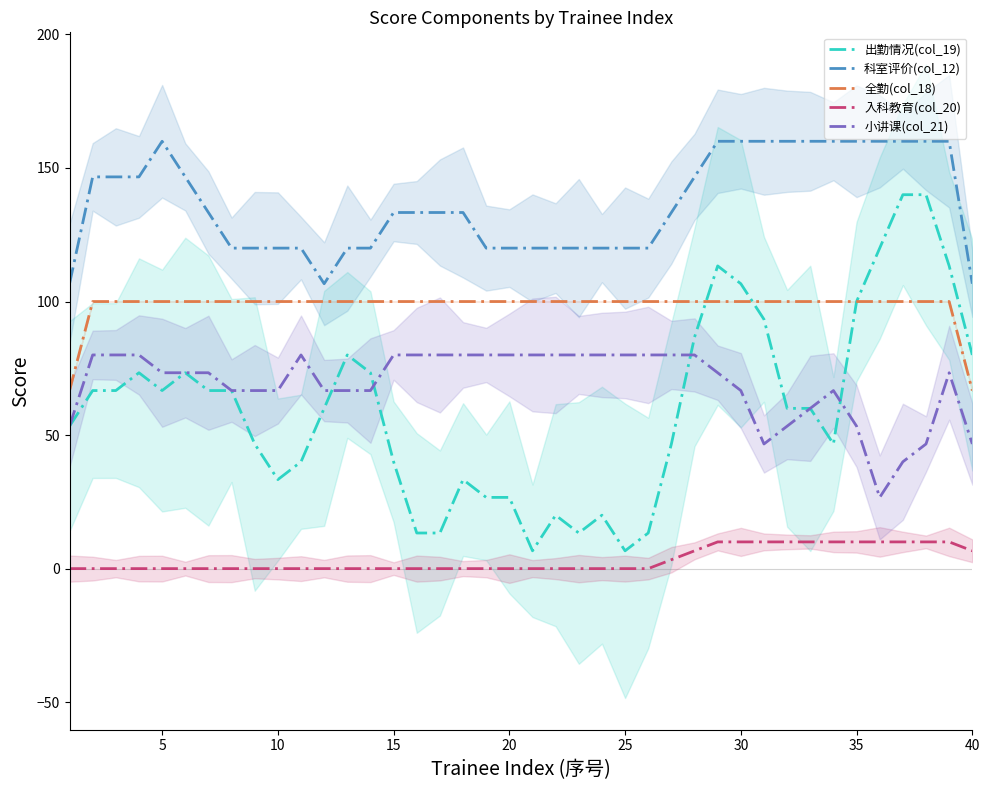

True or false: 出勤情况(col_19) and 入科教育(col_20) intersect in this chart.

False